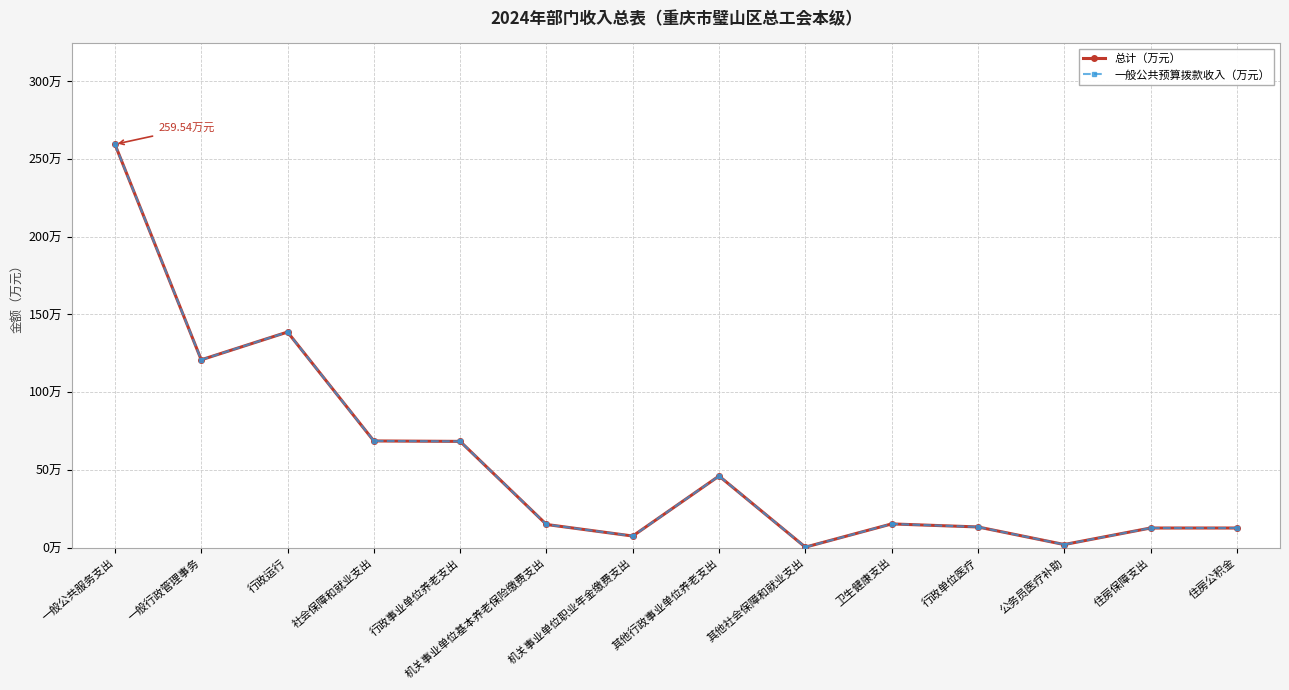

At which category does 总计（万元） reach its first local peak?

行政运行